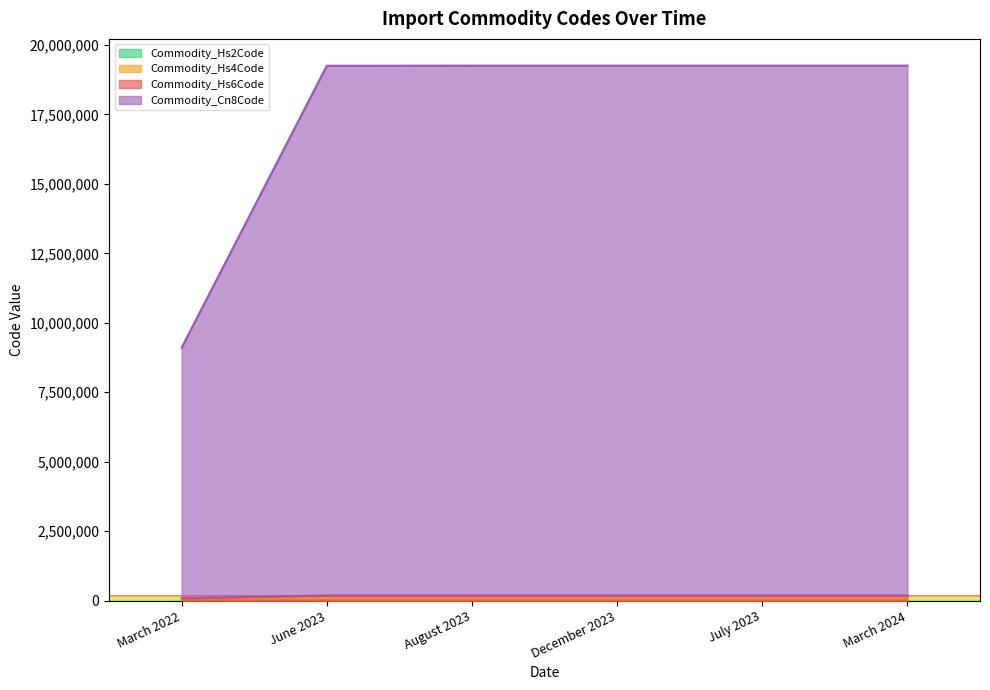

At which category is the sum across all series the highest?

August 2023